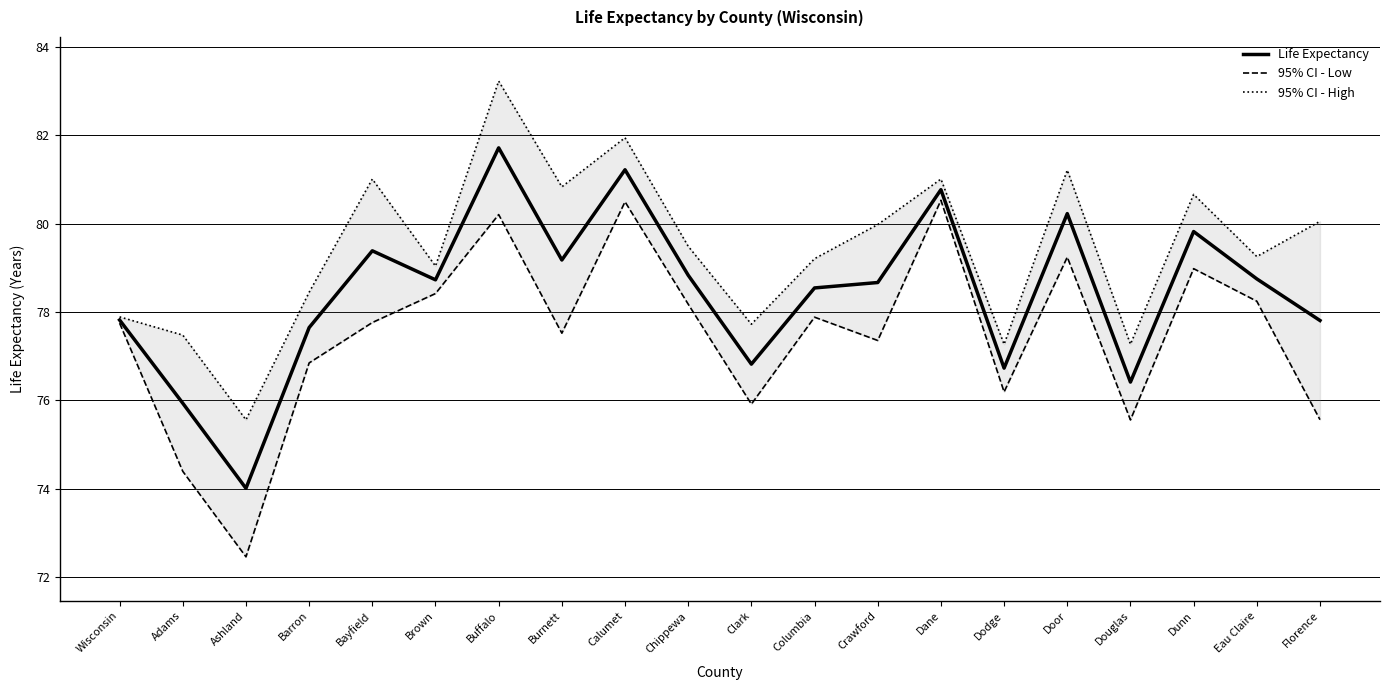

How many interior local peaks does the Life Expectancy series have?

6